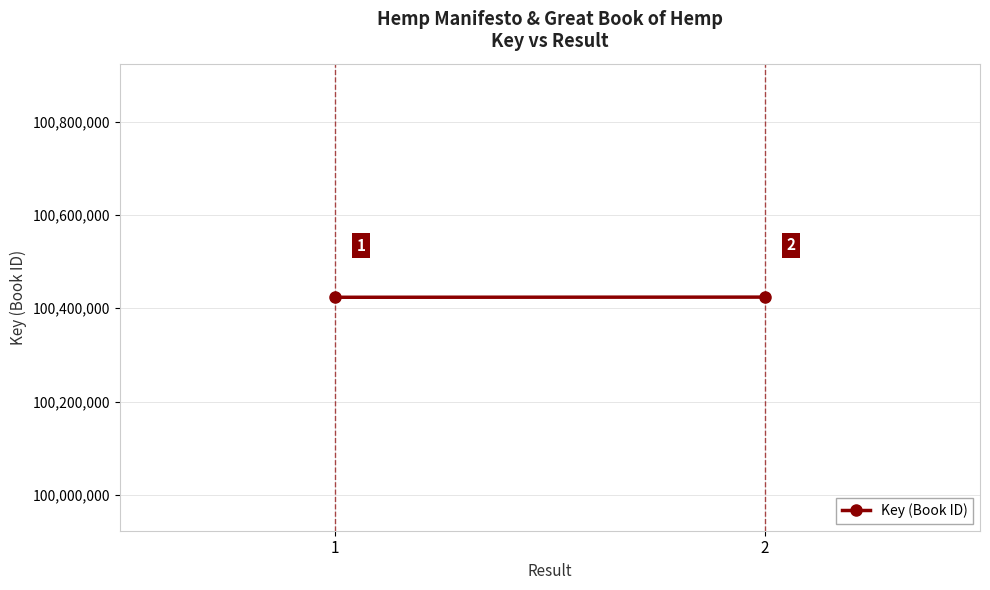

Rank the categories by value from lowest to highest.

1, 2